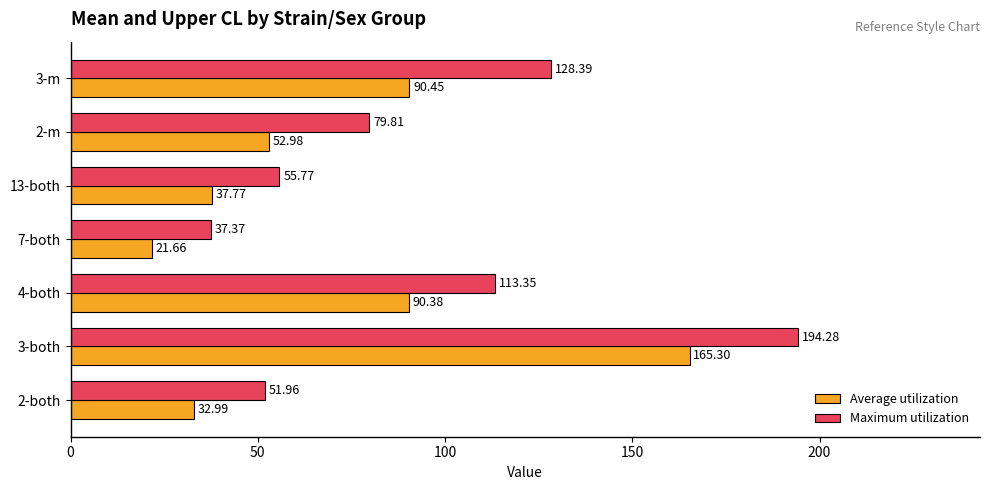

Which series has the largest range (max minus min)?

Maximum utilization